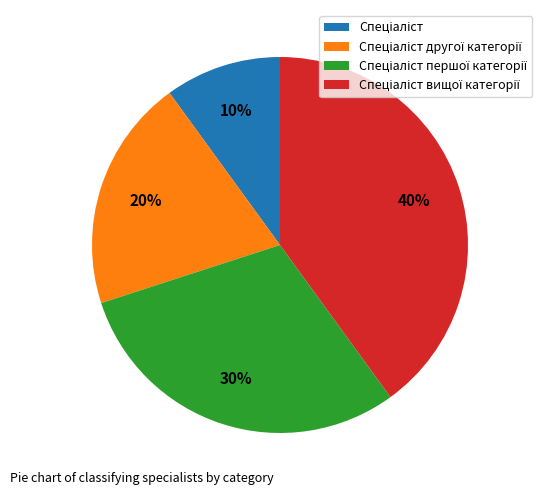

How many slices are in this pie chart?

4